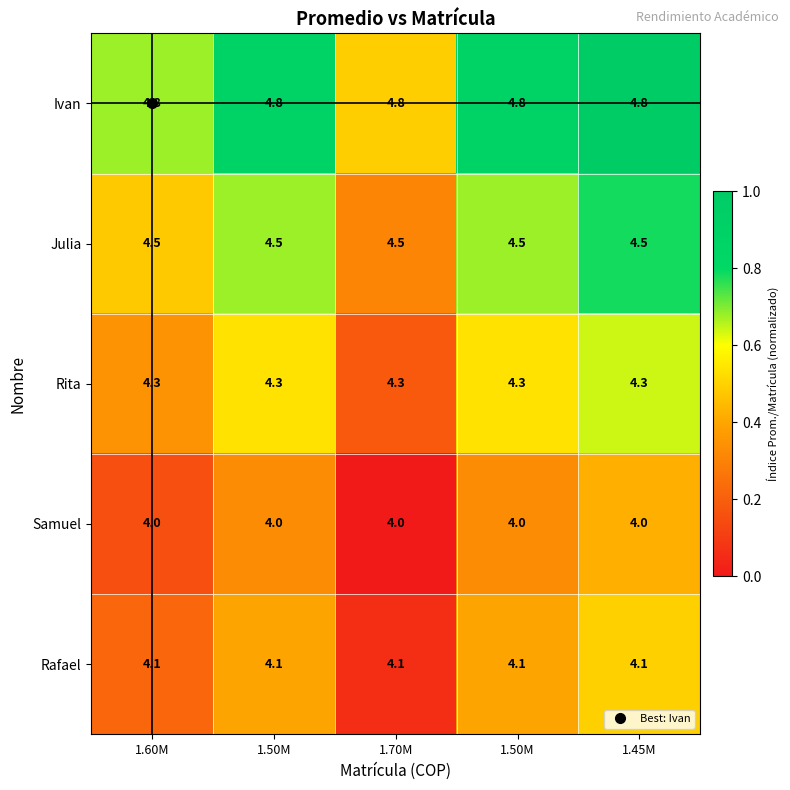

Reading right to left, list all the values displayed in this chart.

Ivan: 1.45M=4.8	1.50M=4.8	1.70M=4.8	1.50M=4.8	1.60M=4.8
Julia: 1.45M=4.5	1.50M=4.5	1.70M=4.5	1.50M=4.5	1.60M=4.5
Rita: 1.45M=4.3	1.50M=4.3	1.70M=4.3	1.50M=4.3	1.60M=4.3
Samuel: 1.45M=4.0	1.50M=4.0	1.70M=4.0	1.50M=4.0	1.60M=4.0
Rafael: 1.45M=4.1	1.50M=4.1	1.70M=4.1	1.50M=4.1	1.60M=4.1